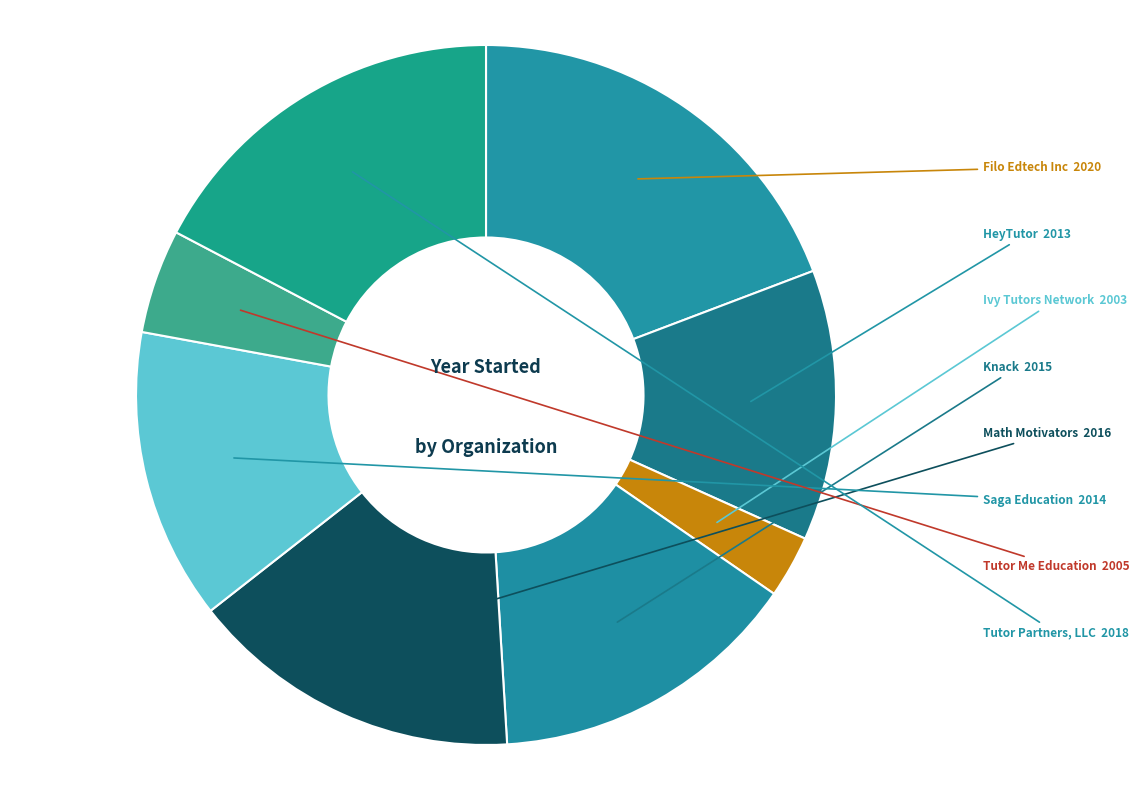

Which slice is the smallest?

Ivy Tutors Network